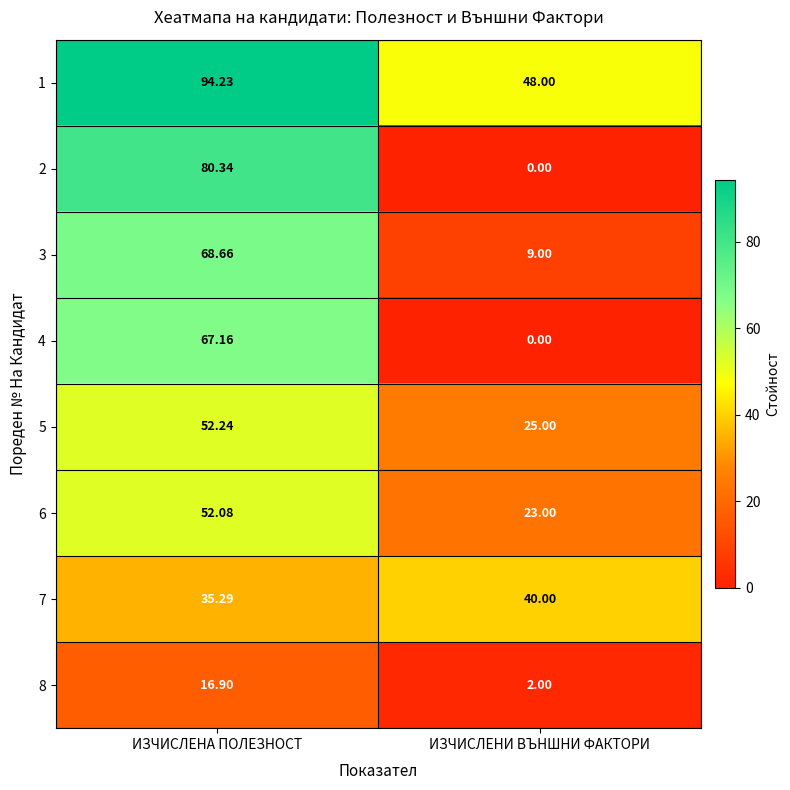

What is the maximum value shown in the chart?

94.2